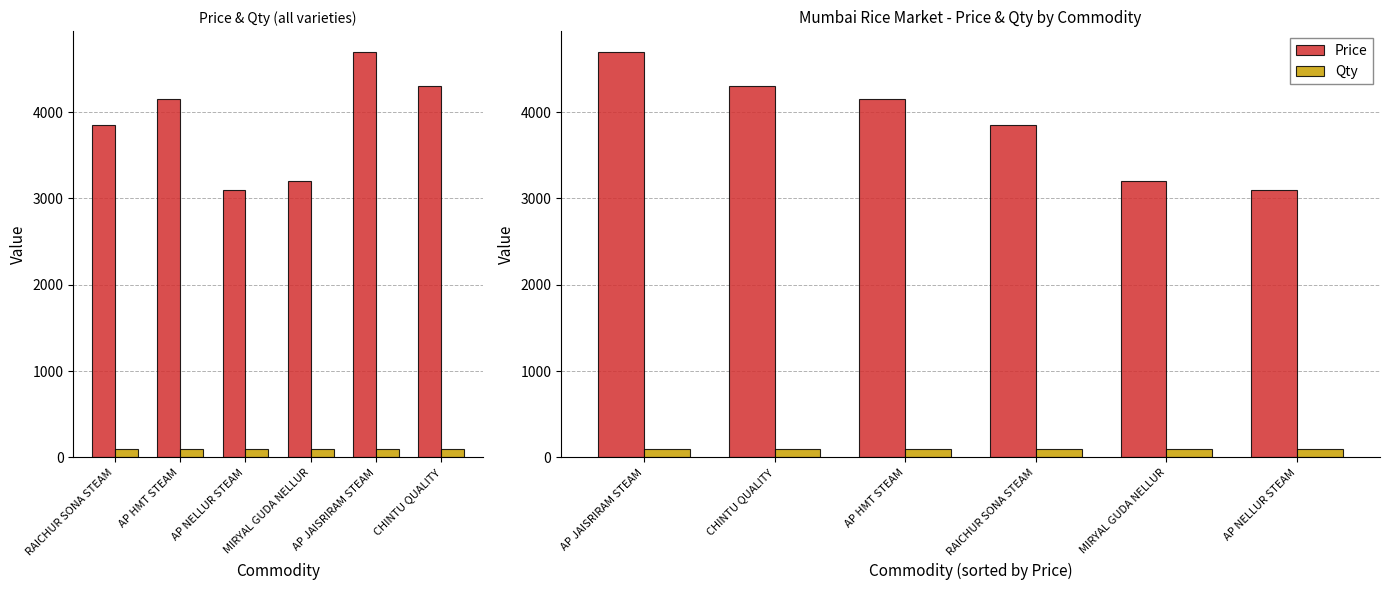

Count the number of categories in the chart.

6